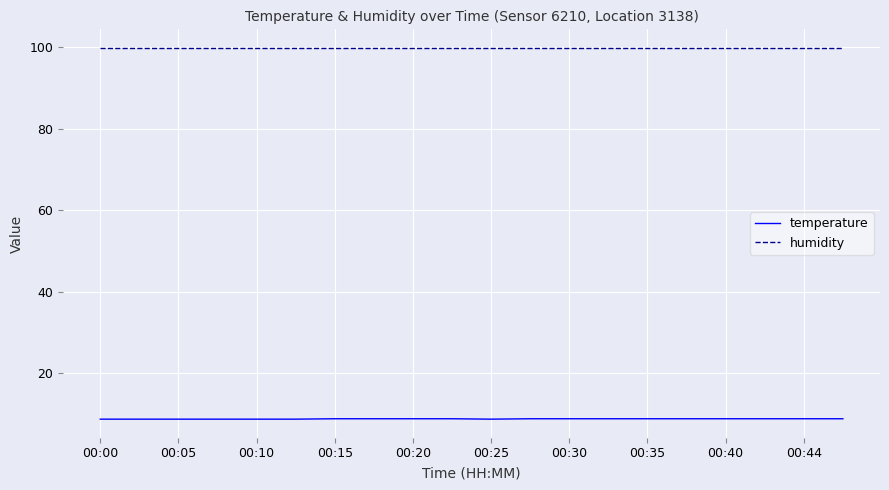

True or false: humidity and temperature cross at least once.

False